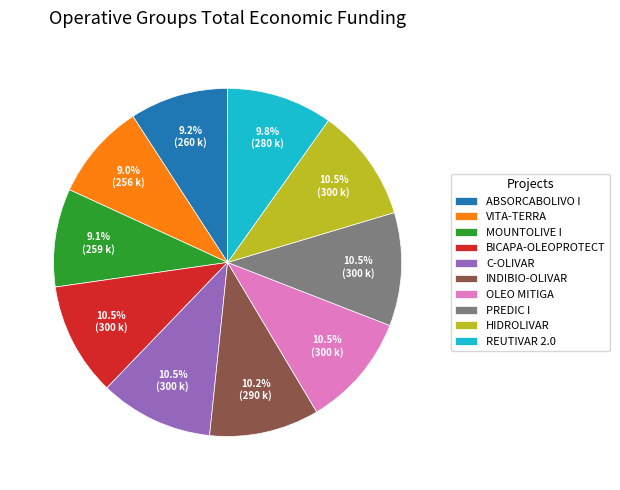

To the nearest percent, what is the average slice percentage?

10%